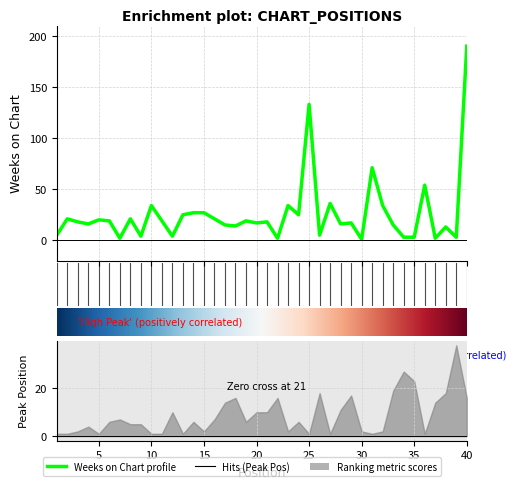

Rank the categories by value from highest to lowest.

40, 25, 31, 36, 27, 10, 23, 32, 14, 15, 13, 24, 2, 8, 16, 5, 6, 11, 19, 3, 21, 20, 29, 4, 28, 17, 33, 18, 38, 1, 26, 9, 12, 34, 35, 39, 7, 22, 37, 30